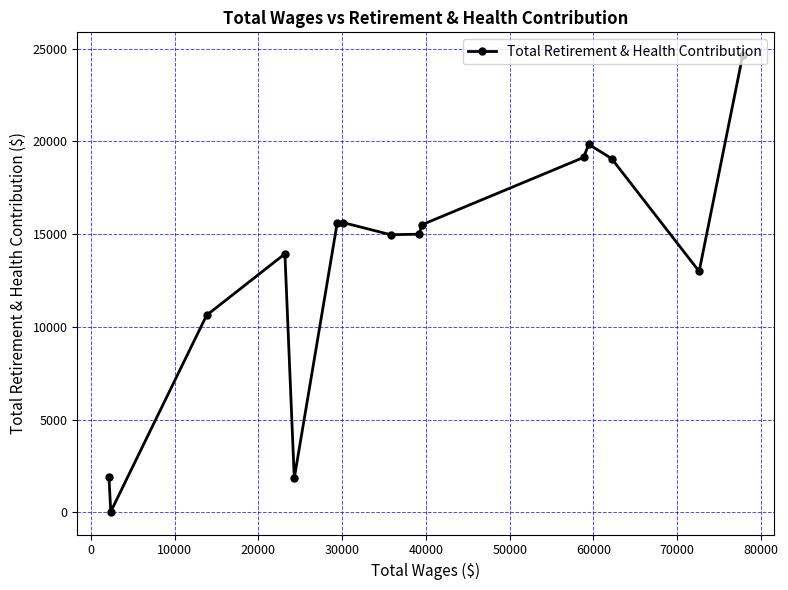

Count the number of values greater than 14991.

7